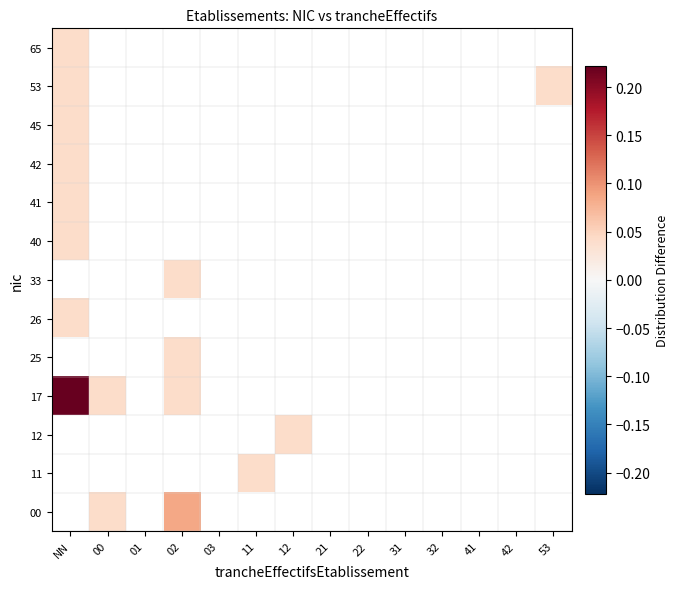

Is the value of 40 at 11 greater than the value of 25 at 31?

No